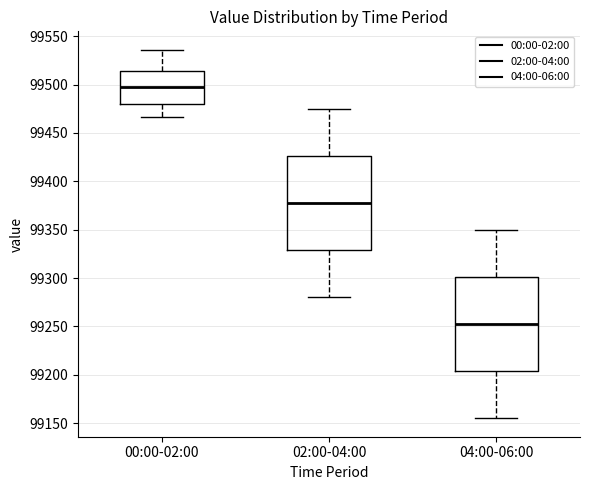

Reading left to right, transcribe this box plot: for each box, give where its median line is, the range the box spans, and where its two whiskers end, as read against the y-axis. The values are not printed on the chart, so give them approximately, as read against the axis.

00:00-02:00: median 99495, box 99480 to 99515, whiskers 99465 to 99535
02:00-04:00: median 99380, box 99330 to 99425, whiskers 99280 to 99475
04:00-06:00: median 99255, box 99205 to 99300, whiskers 99155 to 99350